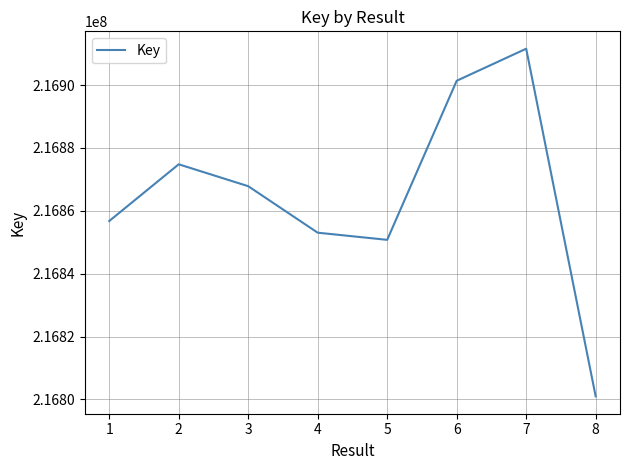

Is this an area chart (filled region under the line)?

No